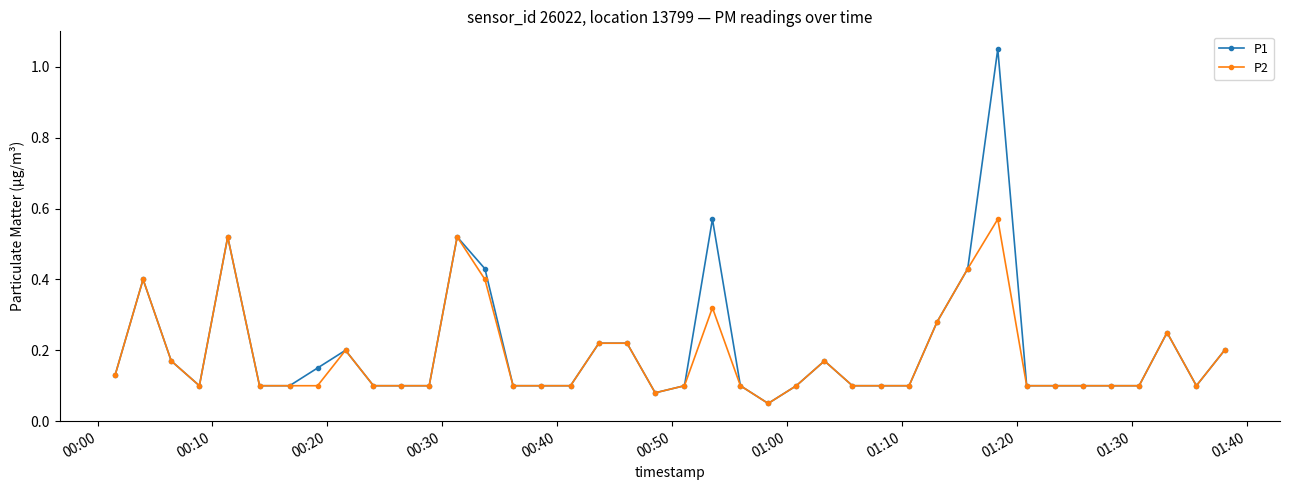

List the series in order of their peak value, highest first.

P1, P2